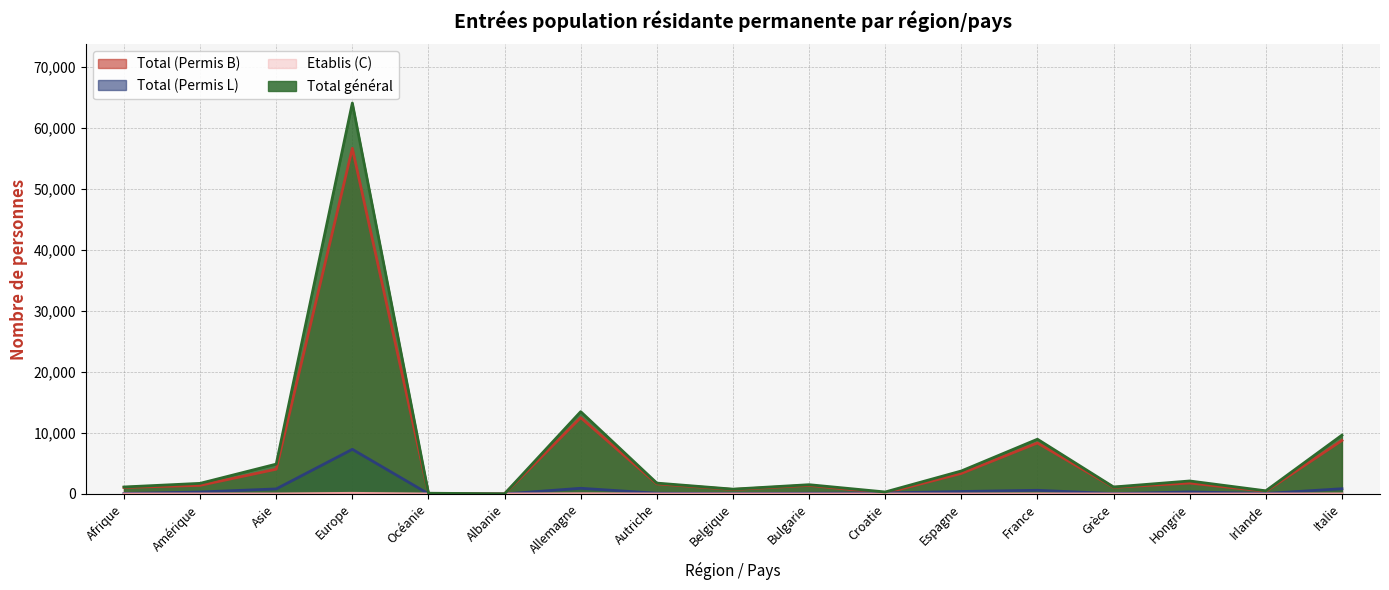

How many values in the Total (Permis B) series exceed 1407?

8